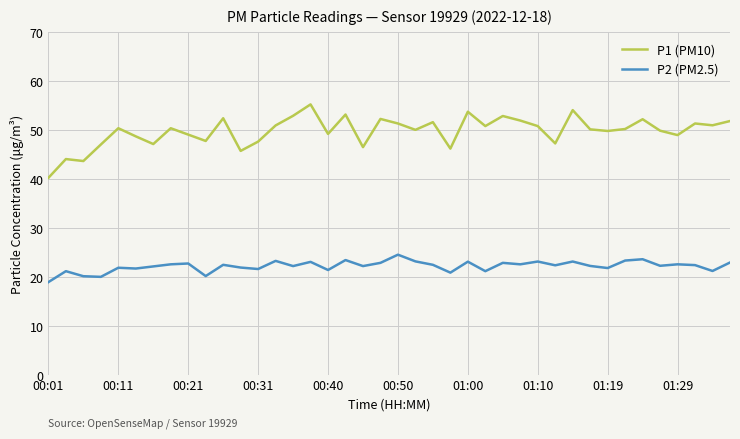

List the series in order of their overall mean, highest first.

P1 (PM10), P2 (PM2.5)